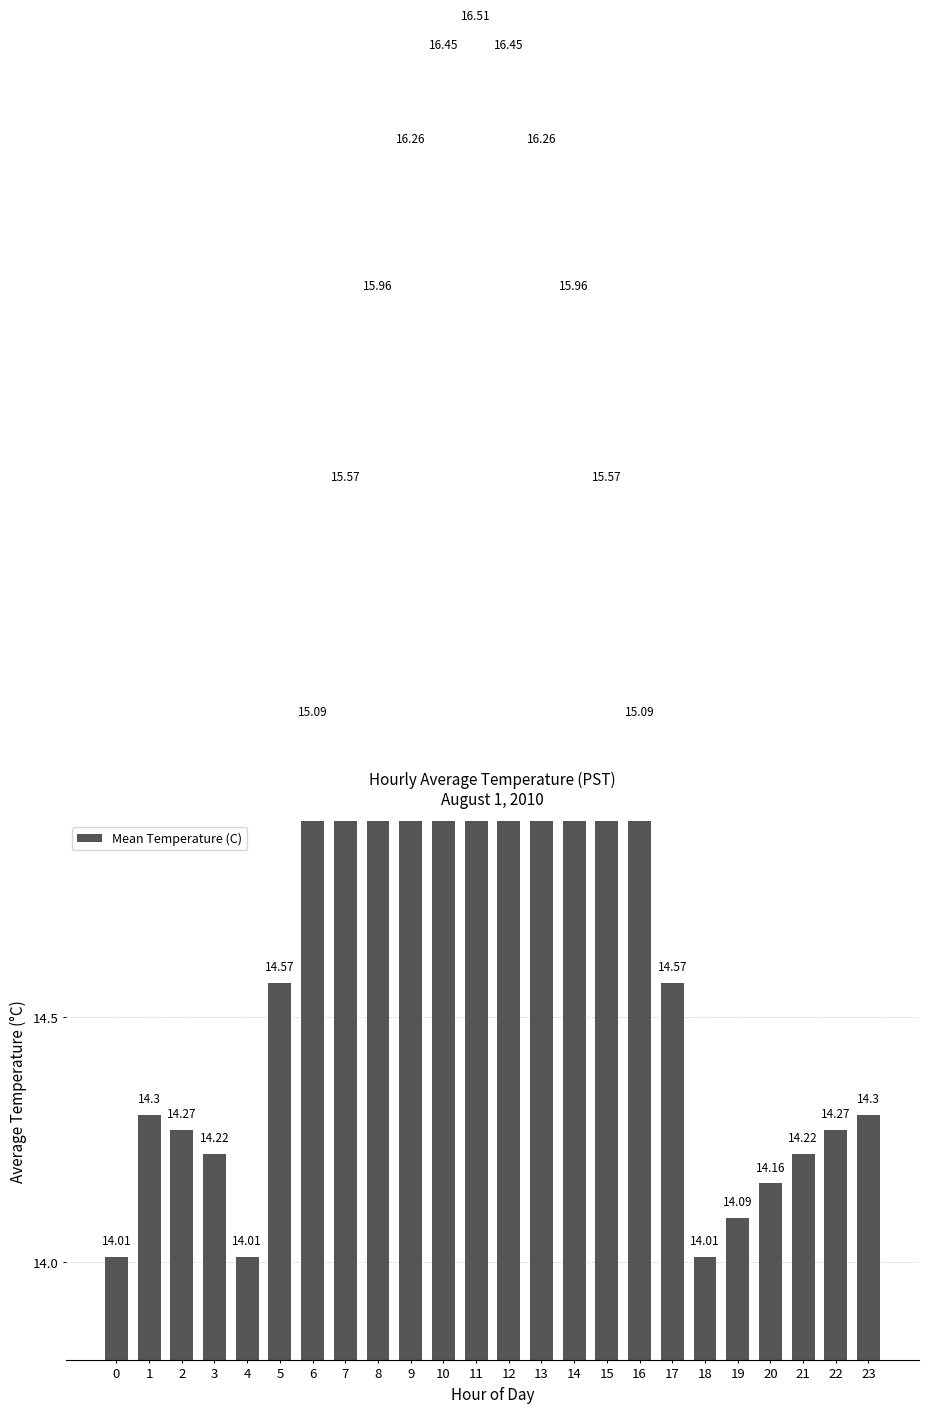

Reading left to right, what are all the values shown in this chart?

0=14.0	1=14.3	2=14.3	3=14.2	4=14.0	5=14.6	6=15.1	7=15.6	8=16.0	9=16.3	10=16.4	11=16.5	12=16.4	13=16.3	14=16.0	15=15.6	16=15.1	17=14.6	18=14.0	19=14.1	20=14.2	21=14.2	22=14.3	23=14.3